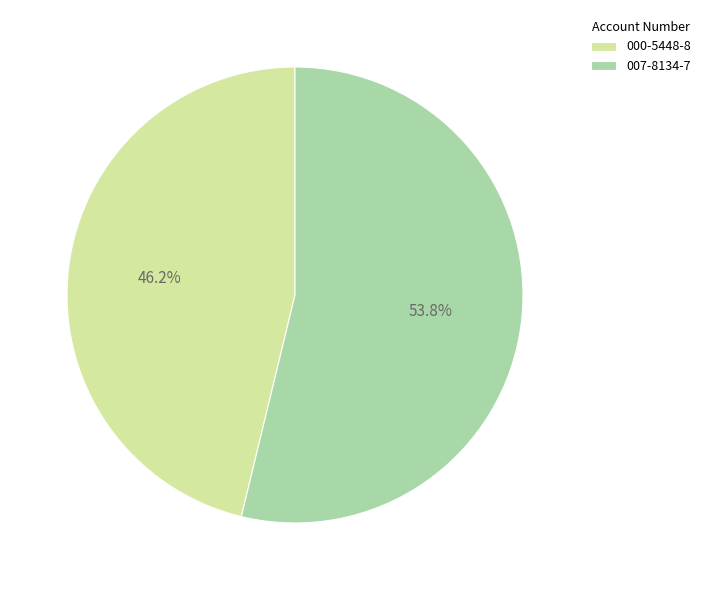

How many segments does this pie chart have?

2